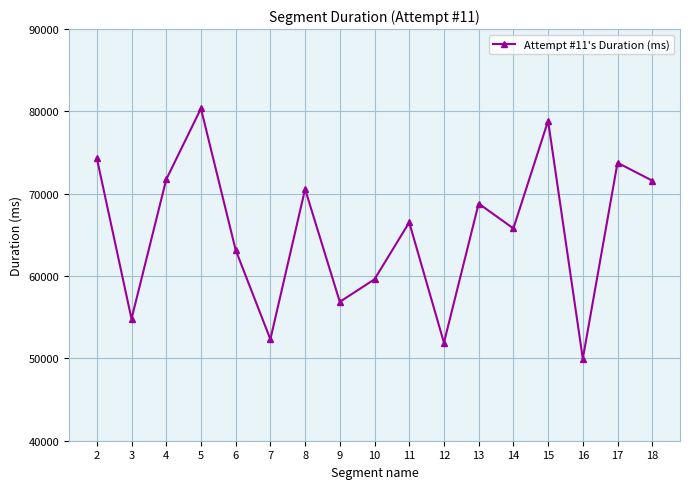

Between 2 and 7, which is larger?

2